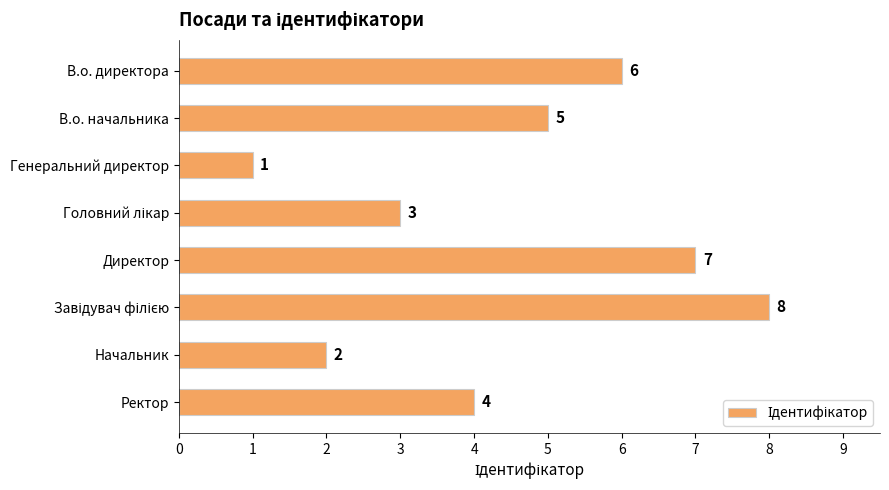

What is the change in value from В.о. директора to Генеральний директор?

-5